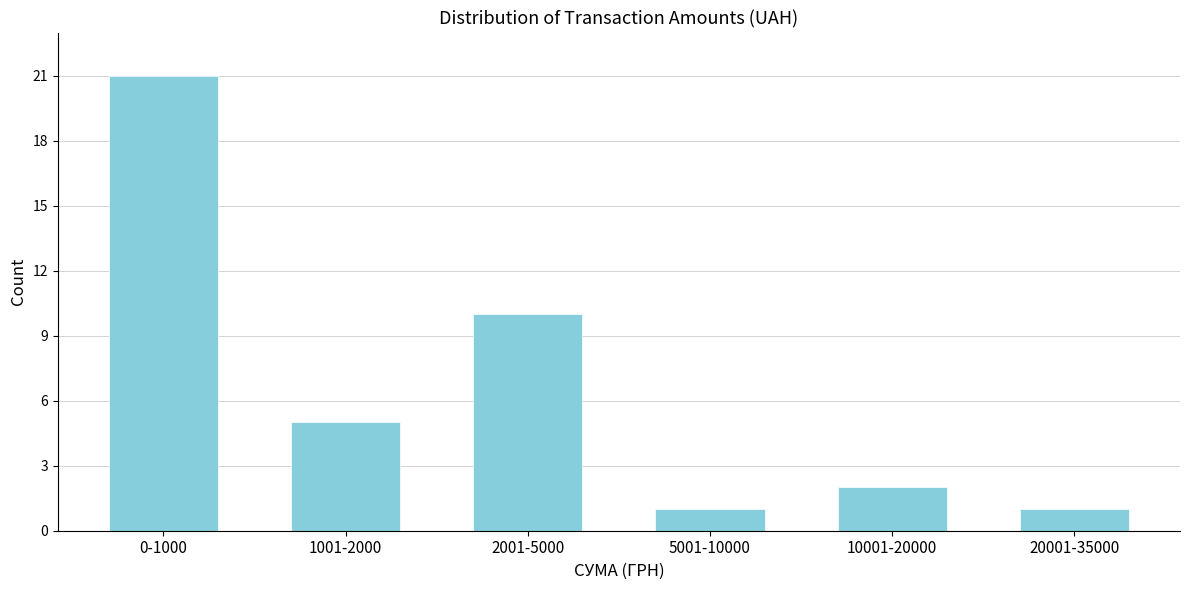

Reading right to left, extract all data points from this chart.

1	2	1	10	5	21